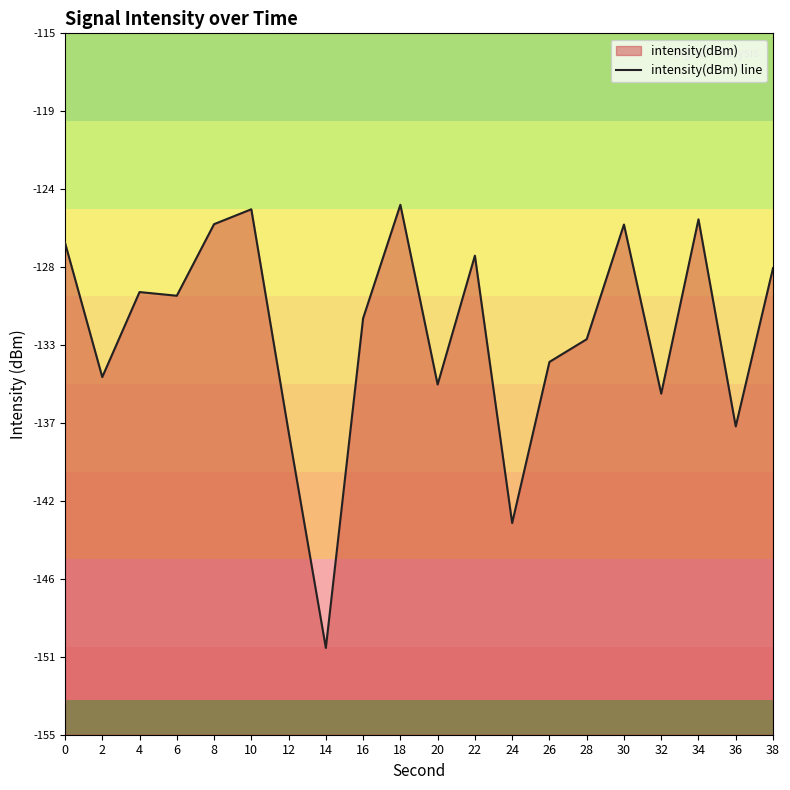

What is the average value?

-132.2